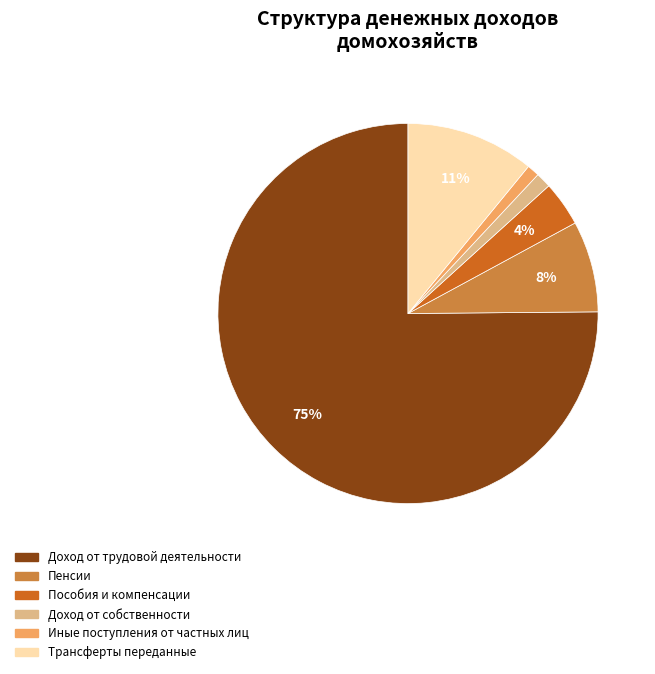

What is the largest slice in the pie chart?

Доход от трудовой деятельности